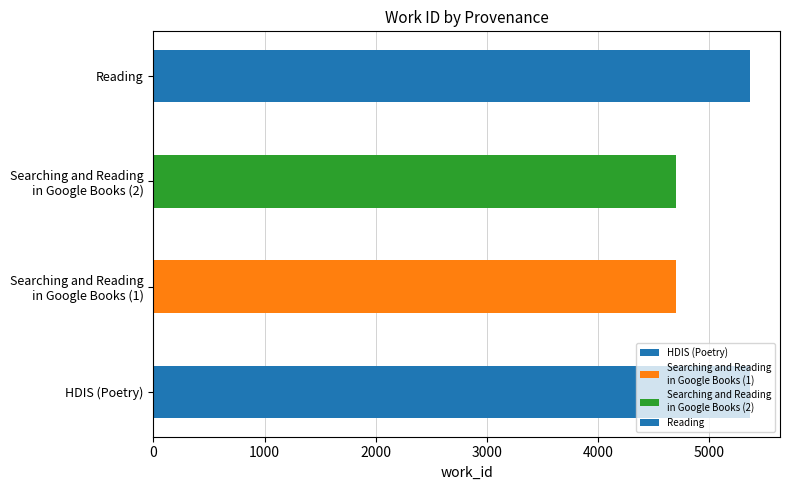

What is the average value?

5034